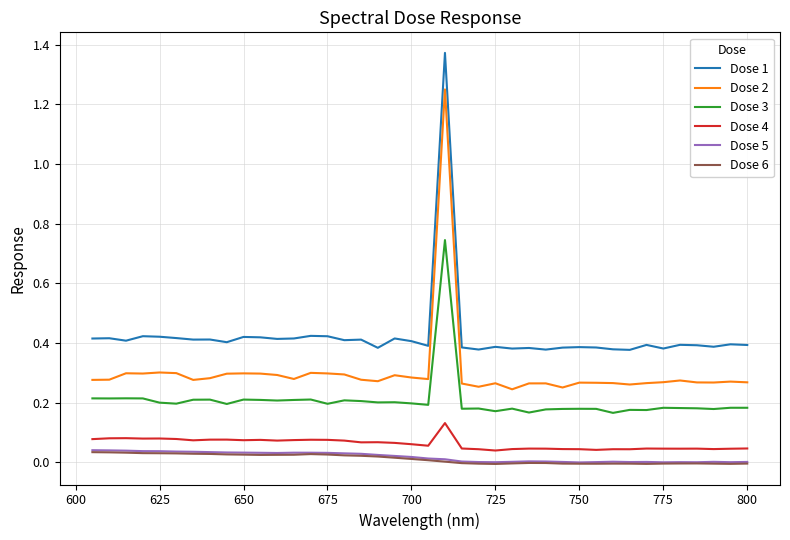

True or false: Dose 6 and Dose 5 cross at least once.

False